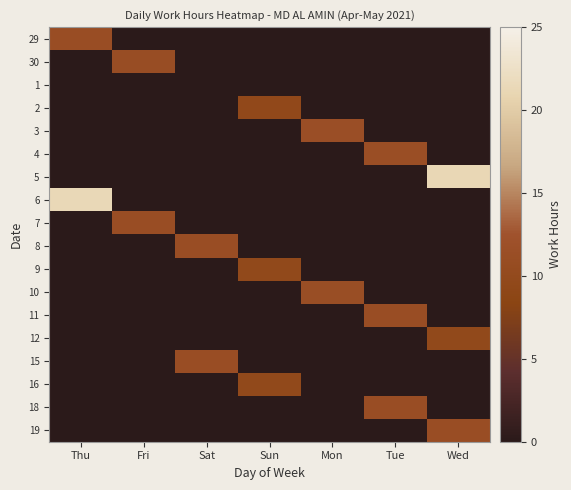

At how many categories does at least one series exceed 4?

7